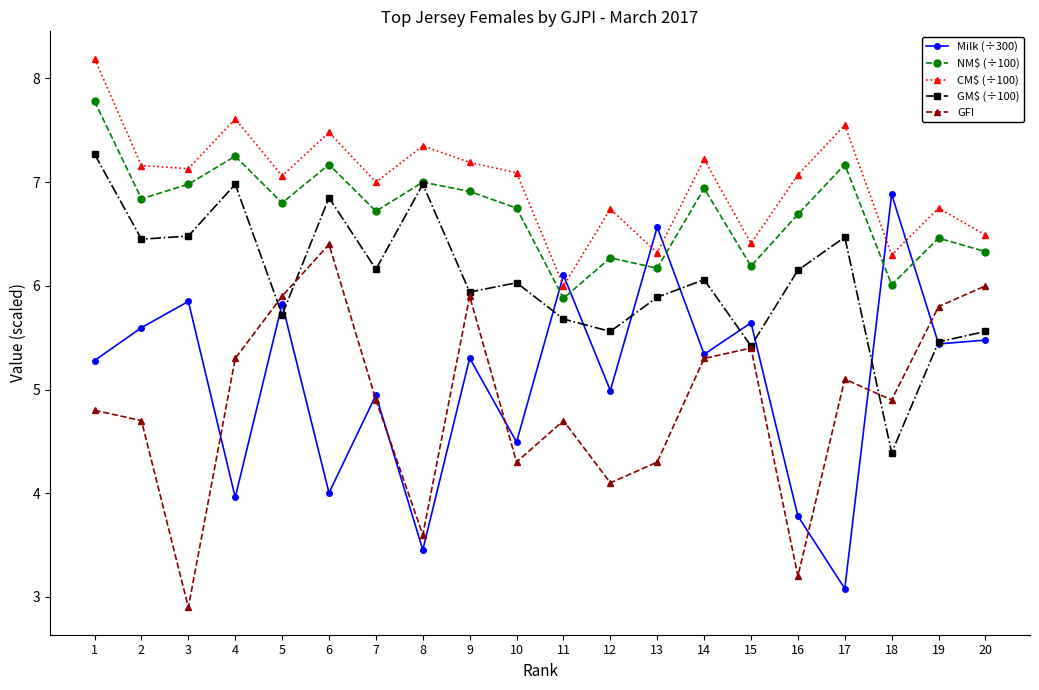

The value of GM$ (÷100) at 4 is 11.3. True or false?

False